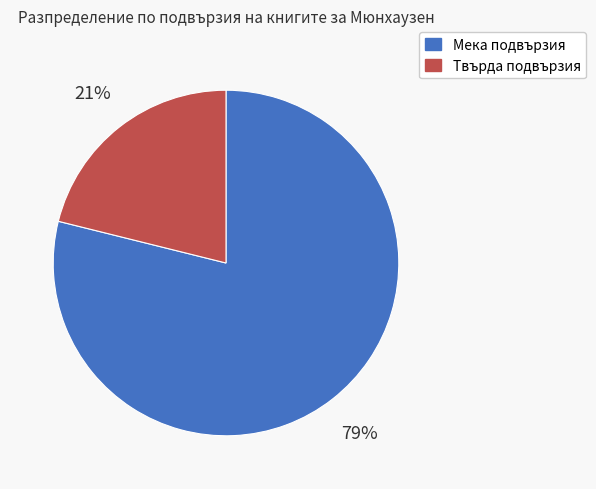

To the nearest percent, what is the difference between the largest and smallest slice percentages?

58%